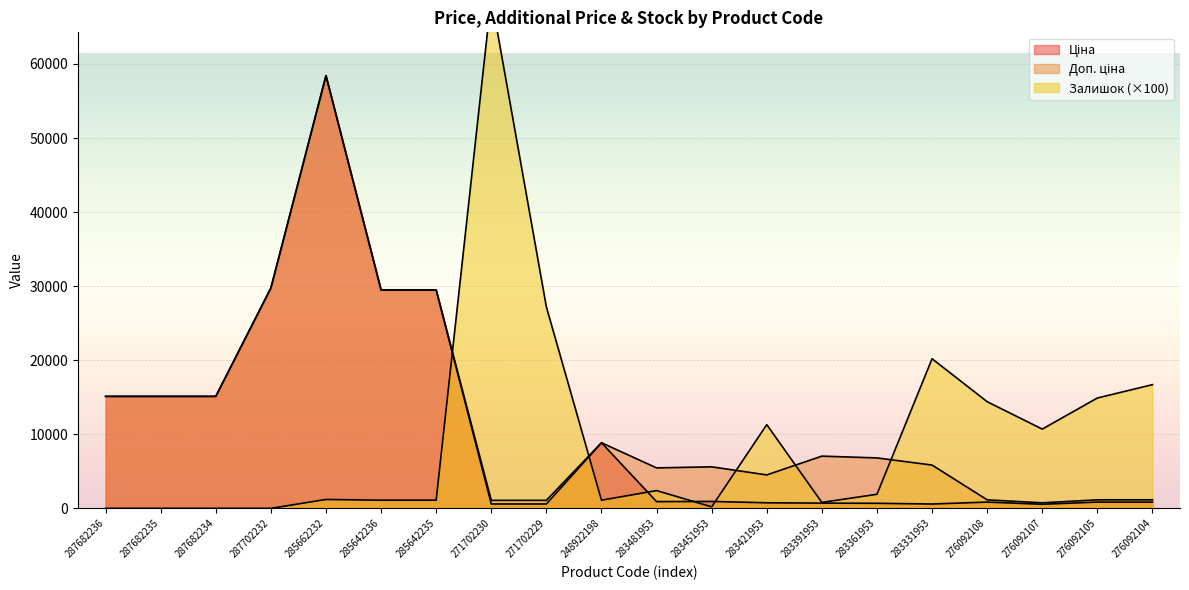

Which label corresponds to the largest value in the chart?

271702230